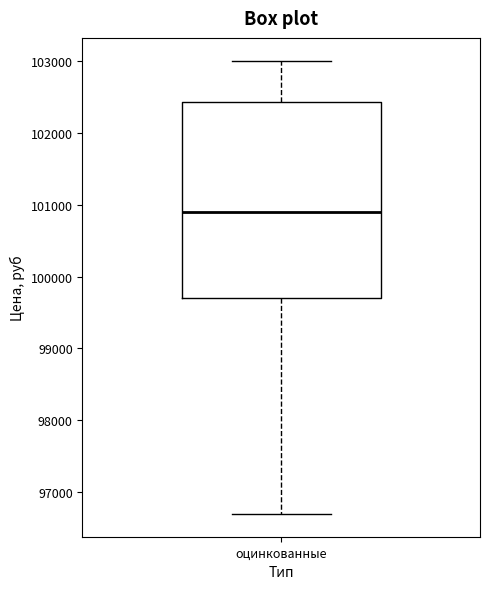

Transcribe this box plot: give where the median line is, the range the box spans, and where the two whiskers end, as read against the y-axis. The values are not printed on the chart, so give them approximately, as read against the axis.

median 100900, box 99700 to 102400, whiskers 96700 to 103000